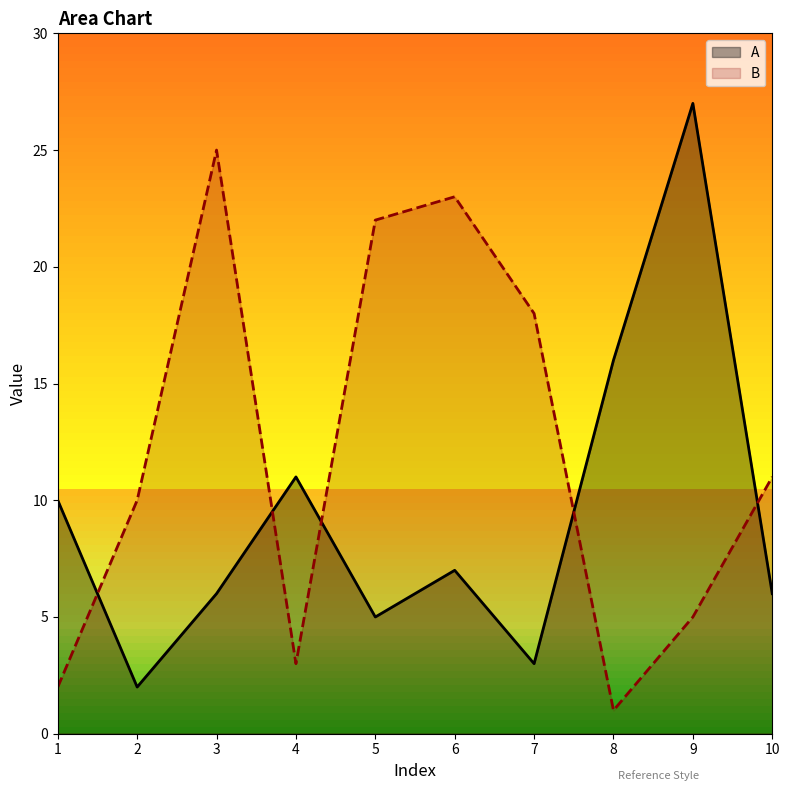

What is the value of the A point at the 6th from the left?

7